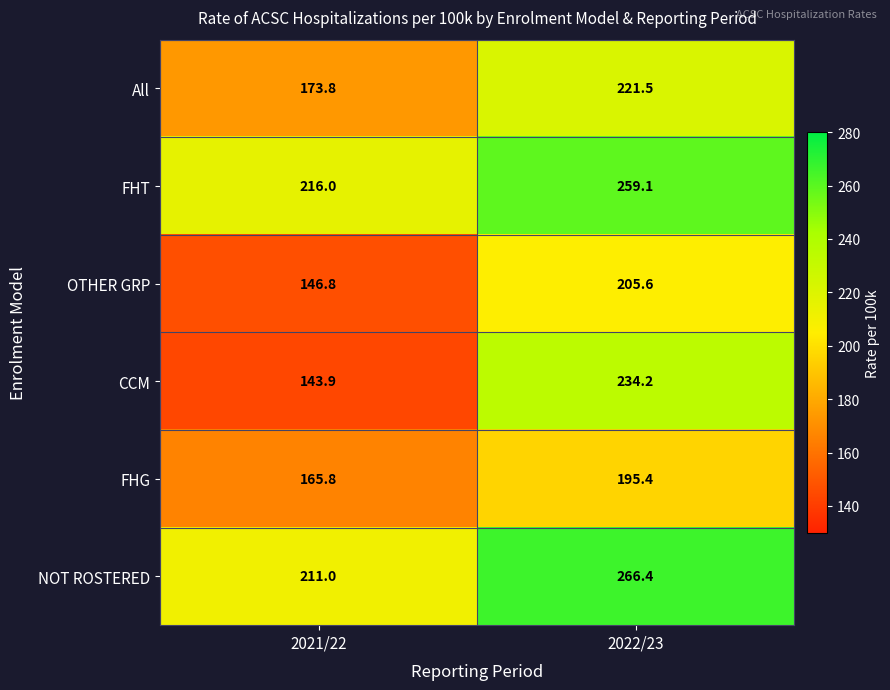

What is the difference between the highest and lowest values at 2022/23?

71.0